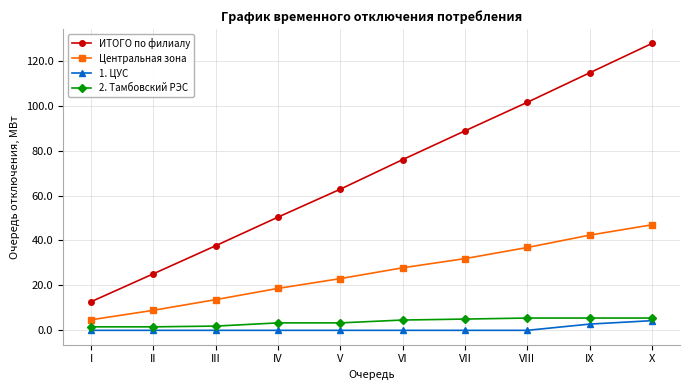

What is the maximum value for Центральная зона?

47.0